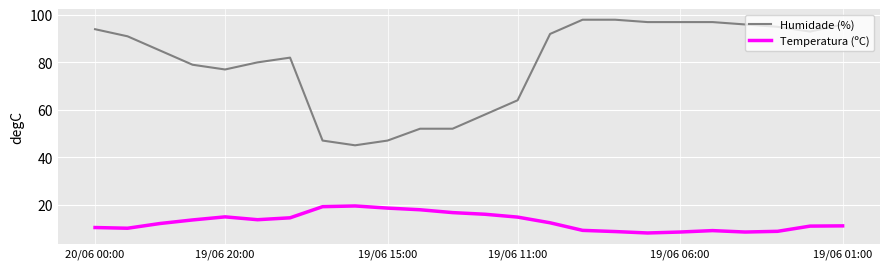

List the series in order of their overall mean, highest first.

Humidade (%), Temperatura (ºC)